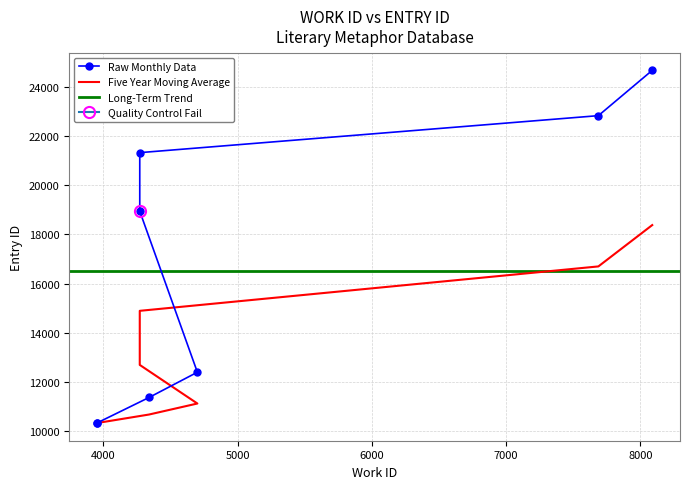

How many data points are less than 18945?

4